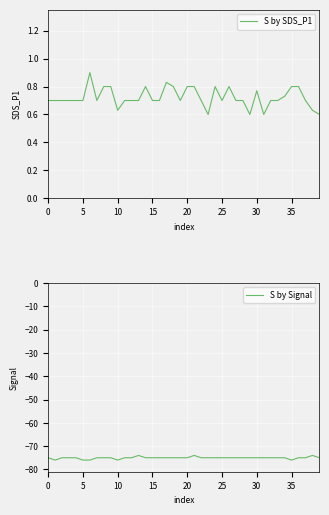

At how many categories does at least one series exceed -29?

40